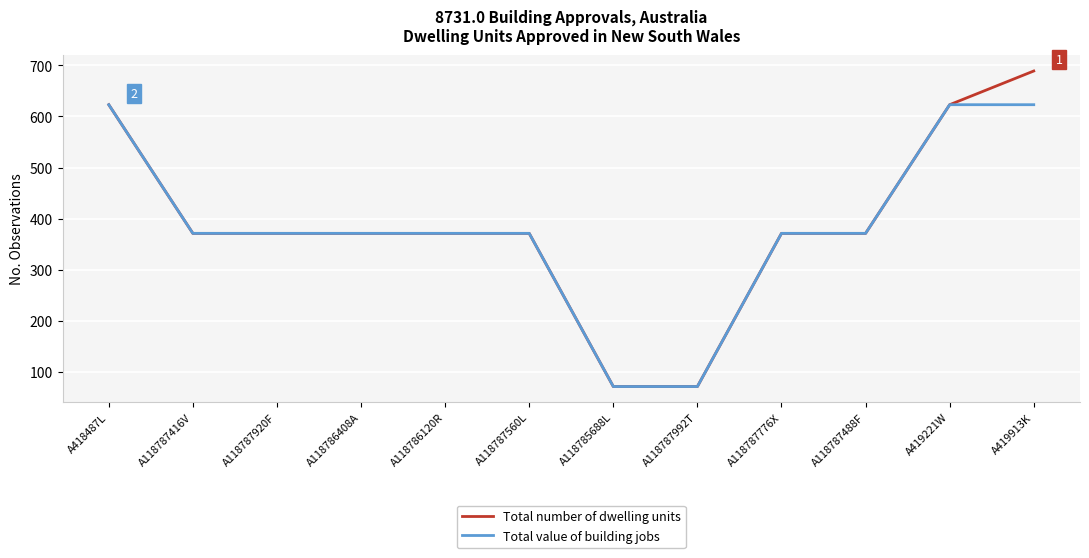

List the series in order of their peak value, lowest first.

Total value of building jobs, Total number of dwelling units